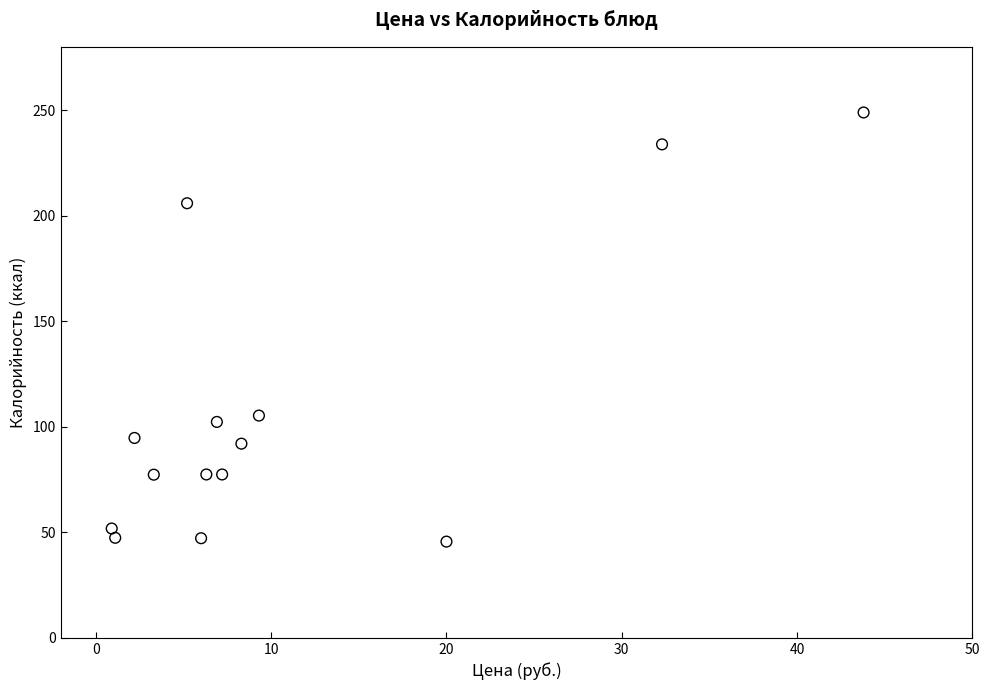

What Y value in the scatter plot is closest to 147?

105.3